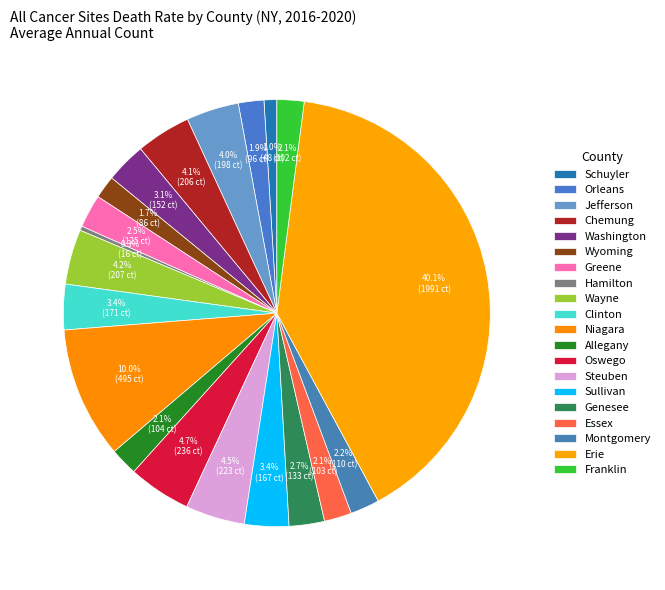

True or false: Clinton accounts for 3% of the total.

True